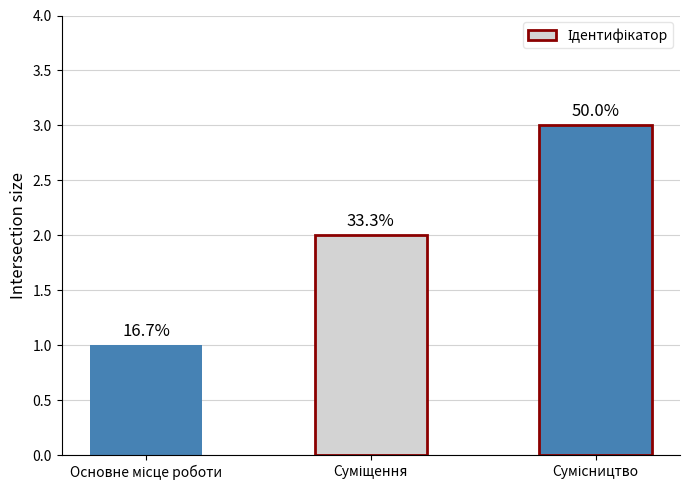

Count the values in the range 1 to 3.

3